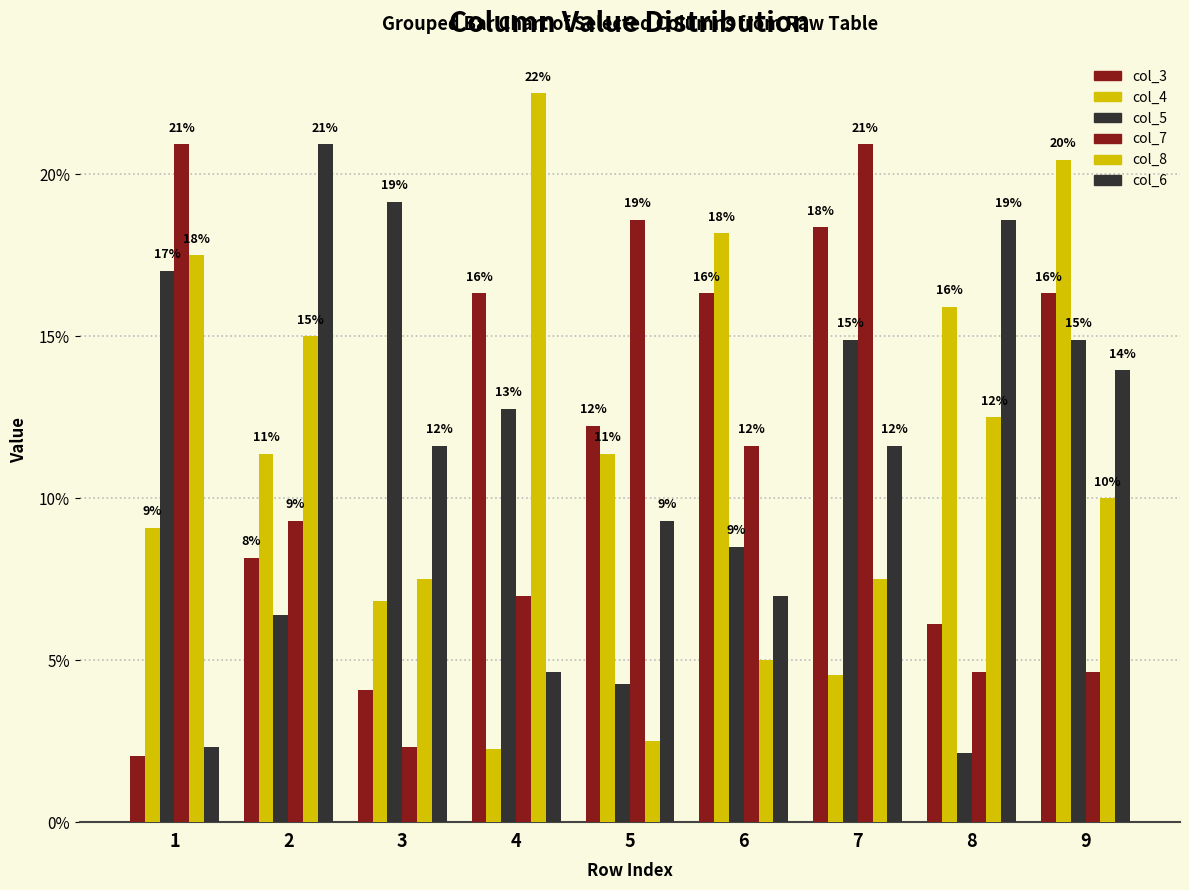

At how many categories does at least one series exceed 6?

9